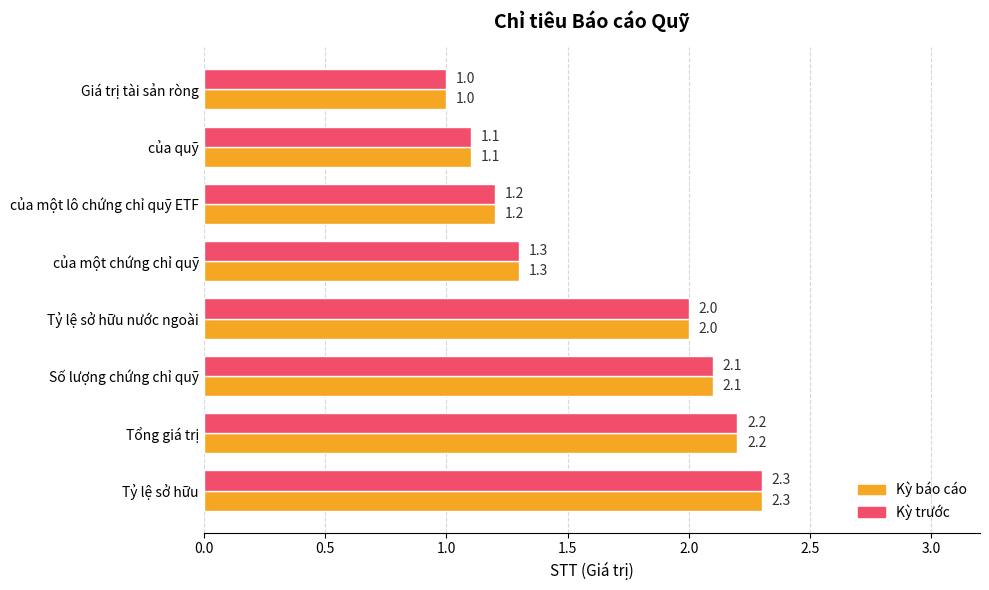

At which category is the sum across all series the highest?

Tỷ lệ sở hữu